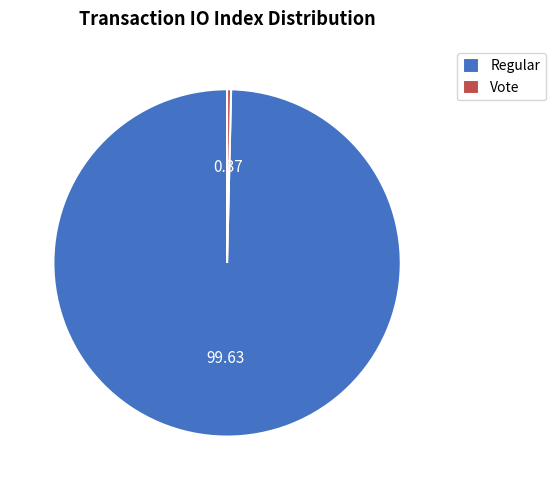

Which category has the biggest portion of the pie?

Regular